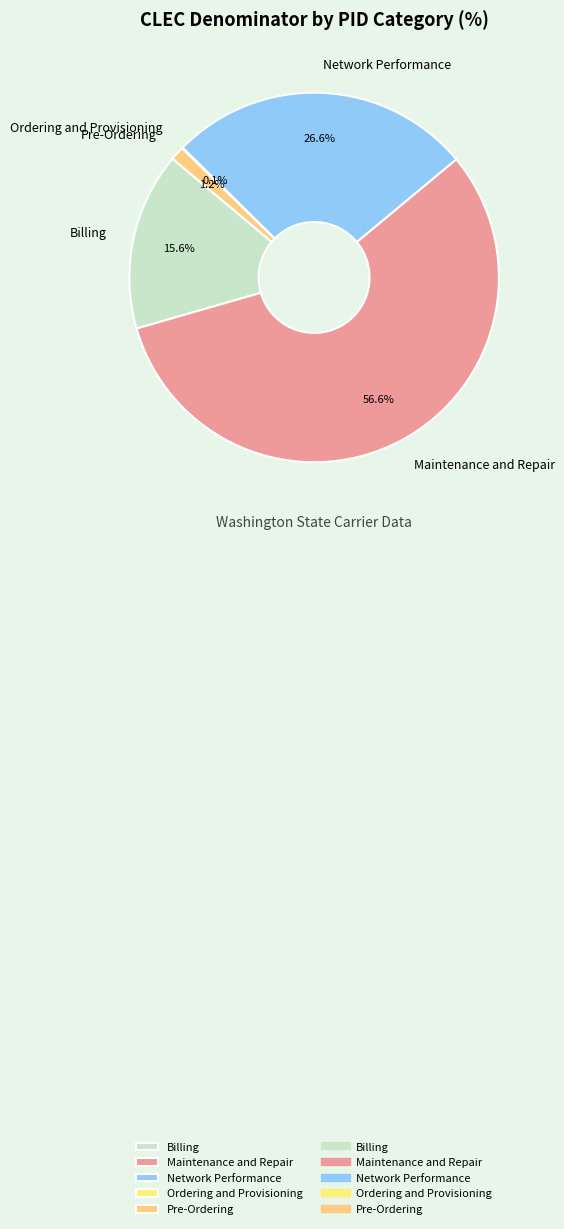

Which category has the biggest portion of the pie?

Maintenance and Repair